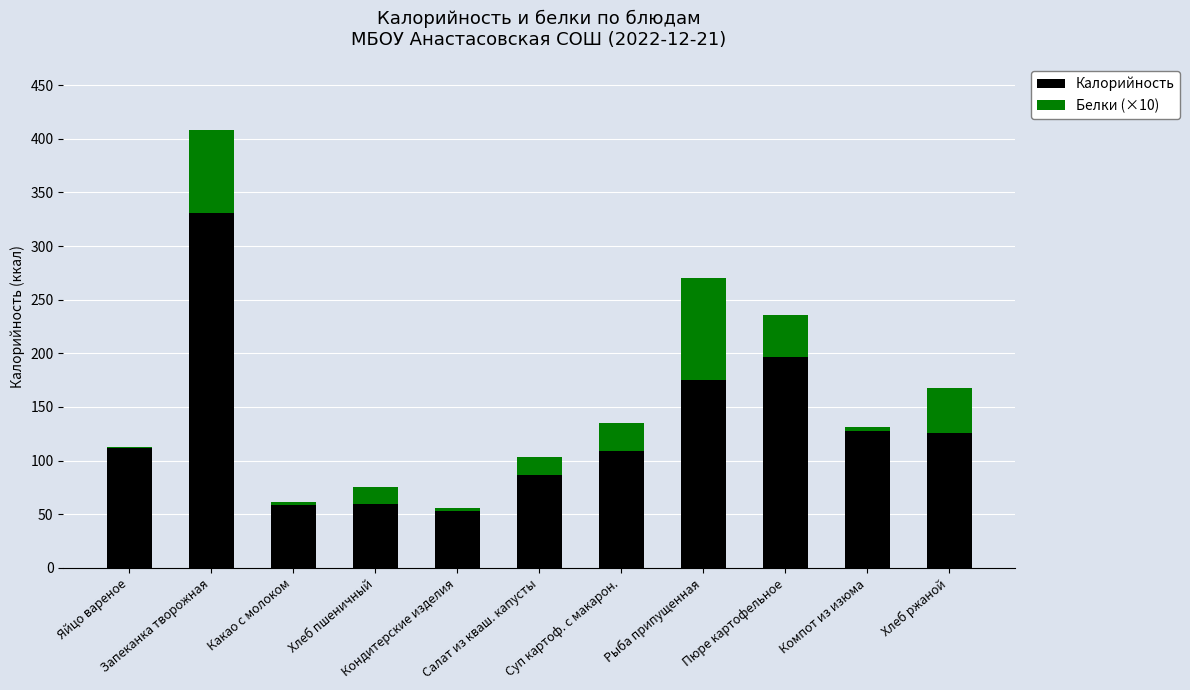

The Белки (×10) series shows 22.2 at Салат из кваш. капусты. True or false?

False